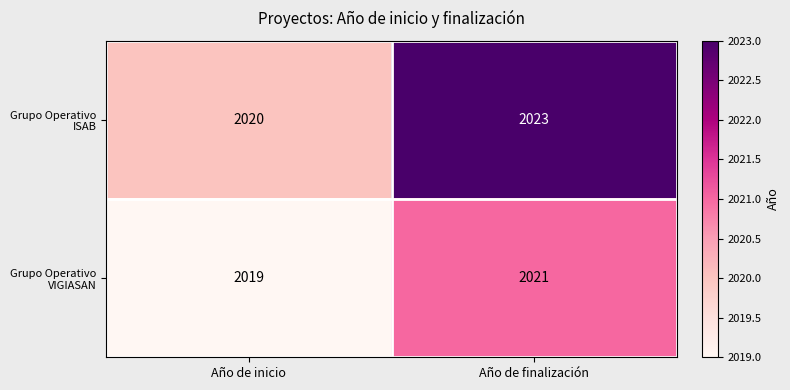

At how many categories does at least one series exceed 2021?

1